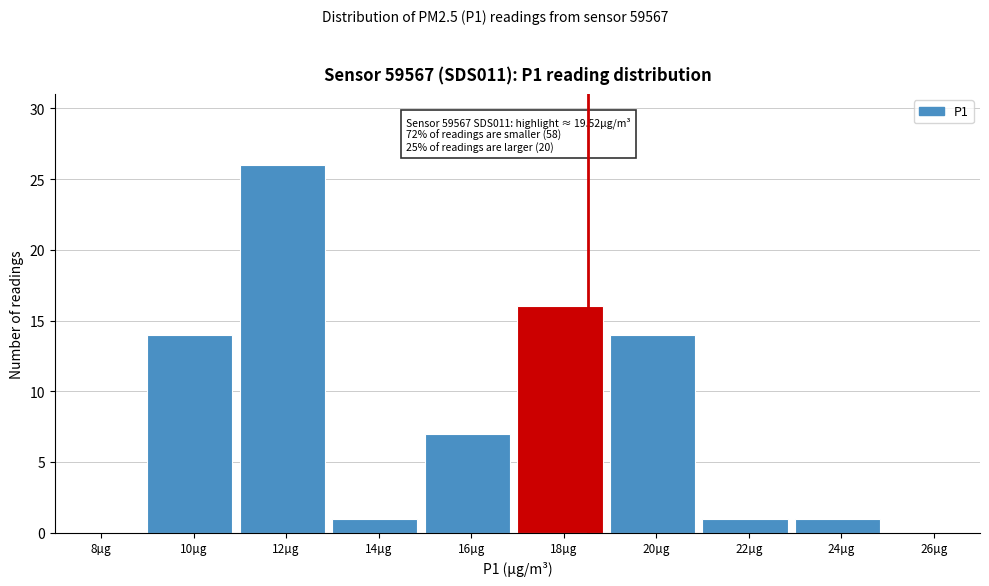

Reading left to right, list all the values displayed in this chart.

8µg=0	10µg=14	12µg=26	14µg=1	16µg=7	18µg=16	20µg=14	22µg=1	24µg=1	26µg=0